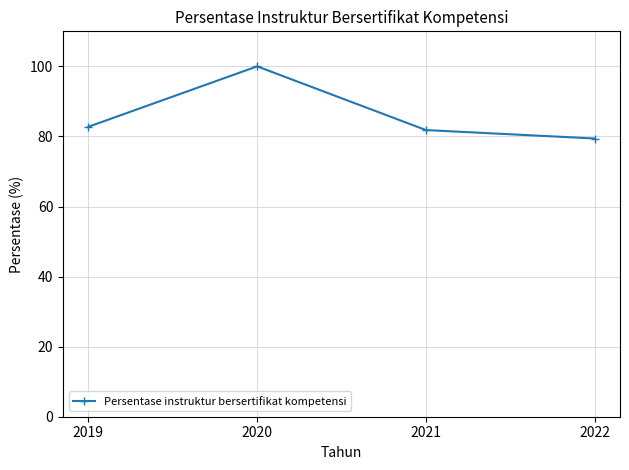

What is the sum of all values?

344.0